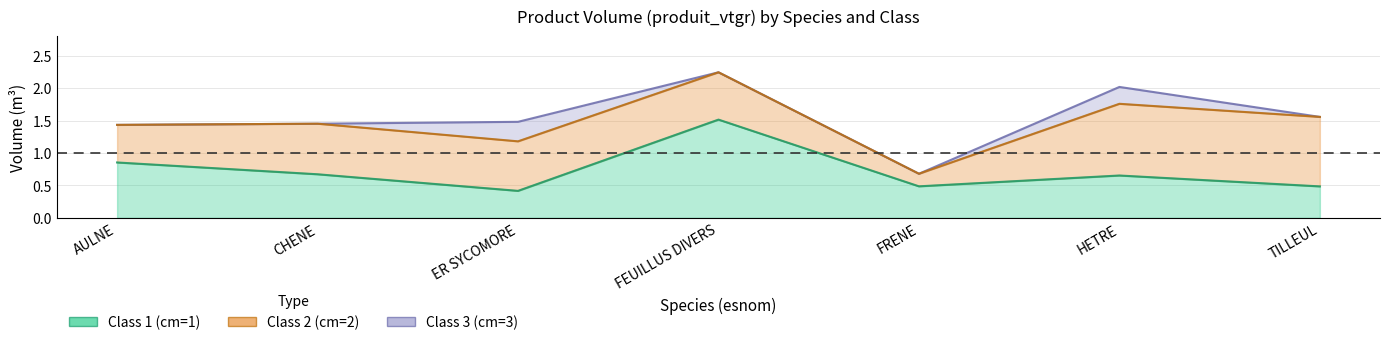

True or false: cm2_vtgr and cm3_vtgr cross at least once.

False